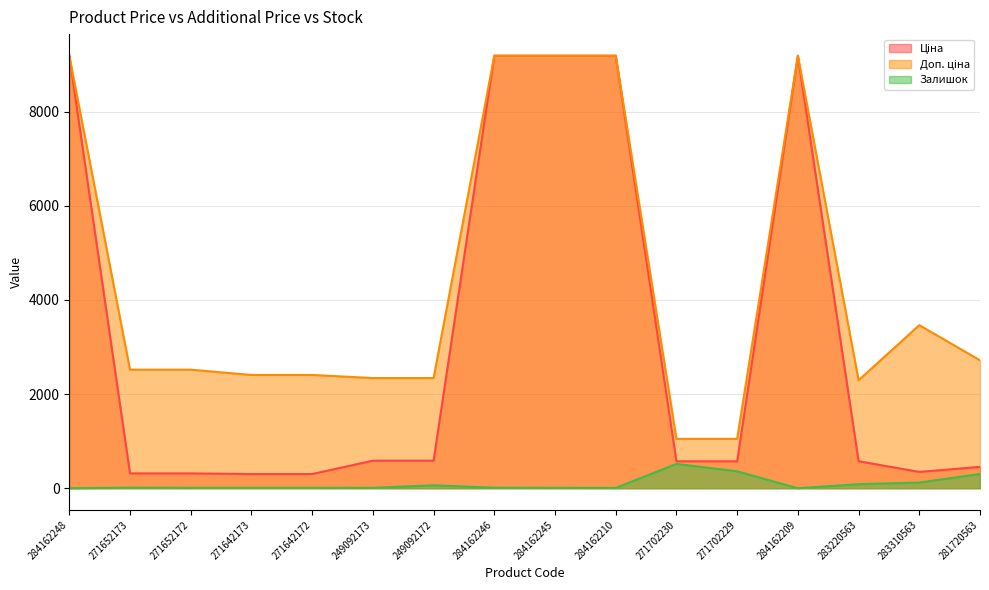

Which series has the widest spread of values?

Ціна